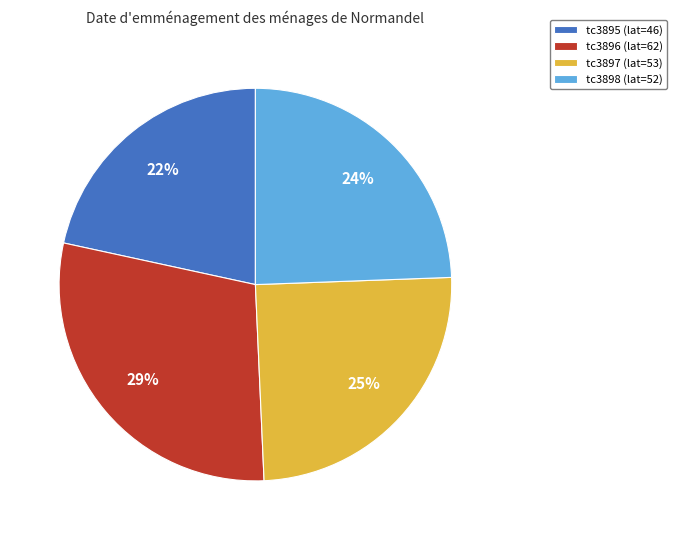

Is there any slice that represents more than half of the pie?

No